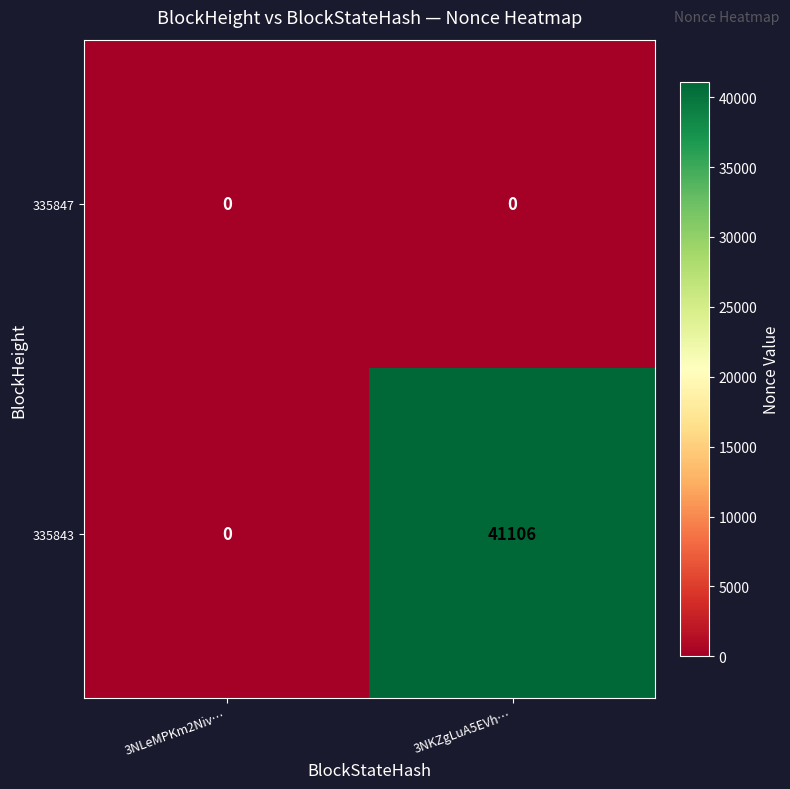

List the series in order of their peak value, highest first.

335843, 335847